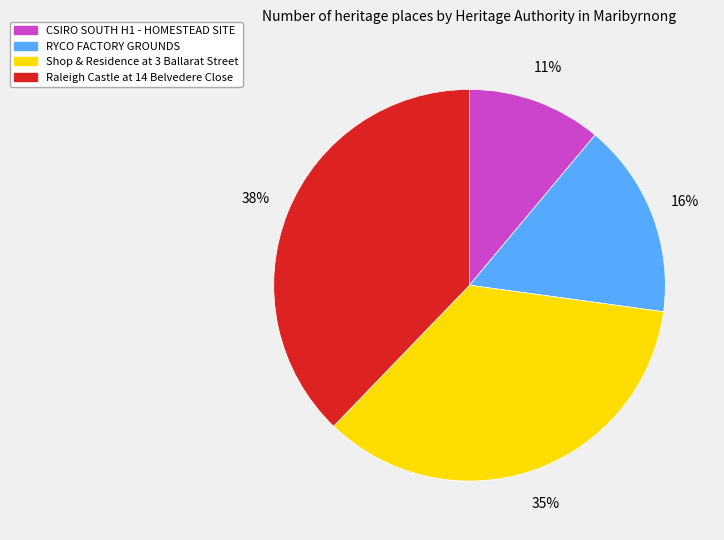

To the nearest percent, what portion does CSIRO SOUTH H1 - HOMESTEAD SITE represent?

11%